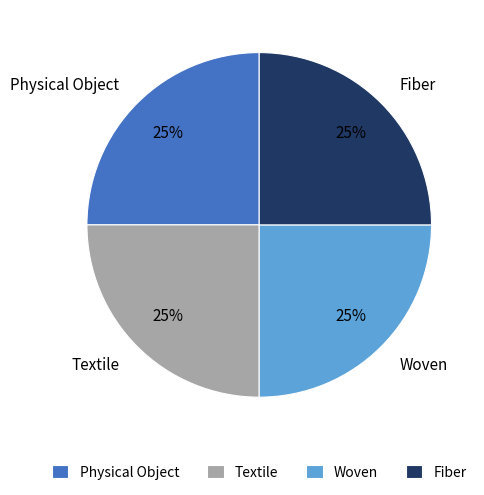

Is it true that Woven is 11% of the pie?

False